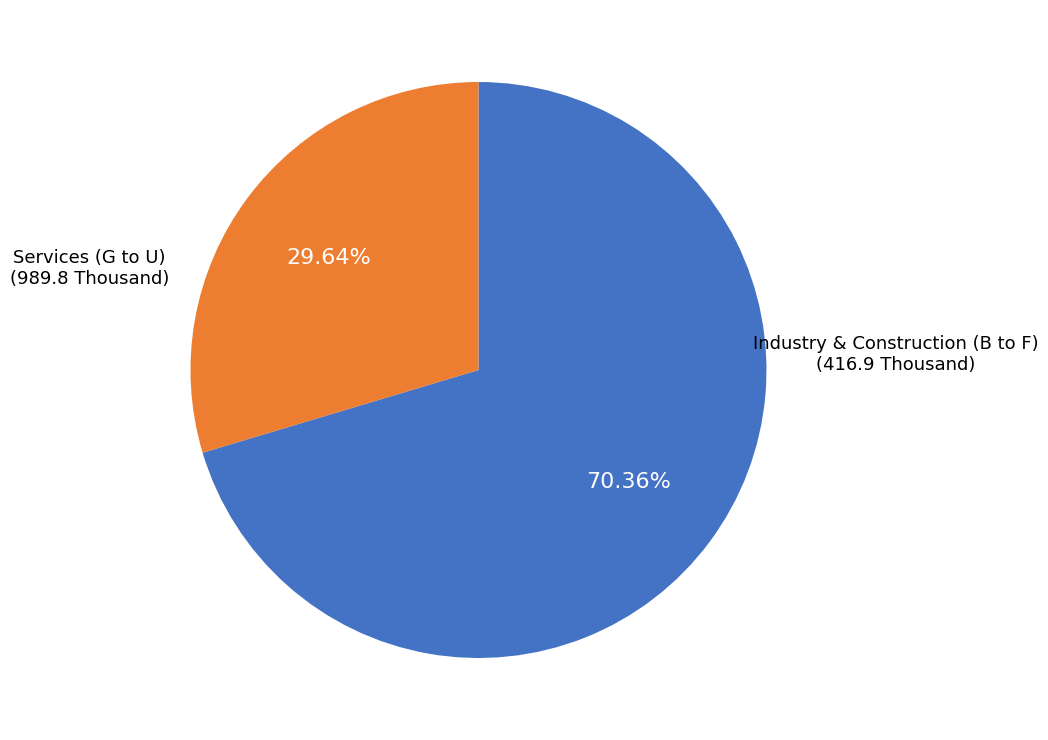

Is there a majority slice in this chart?

Yes